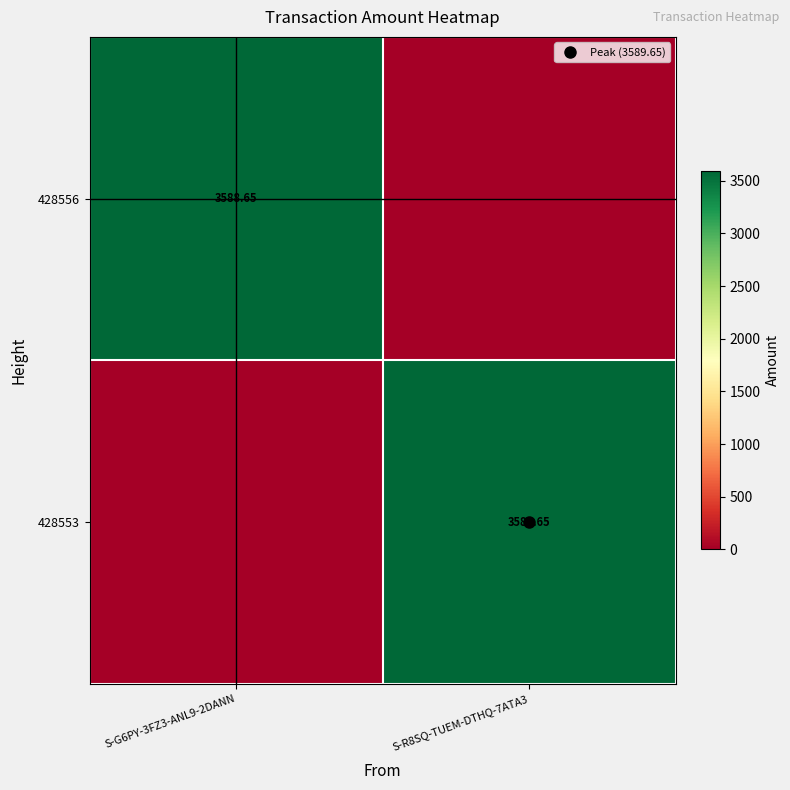

How many values in 428553 are above zero?

1